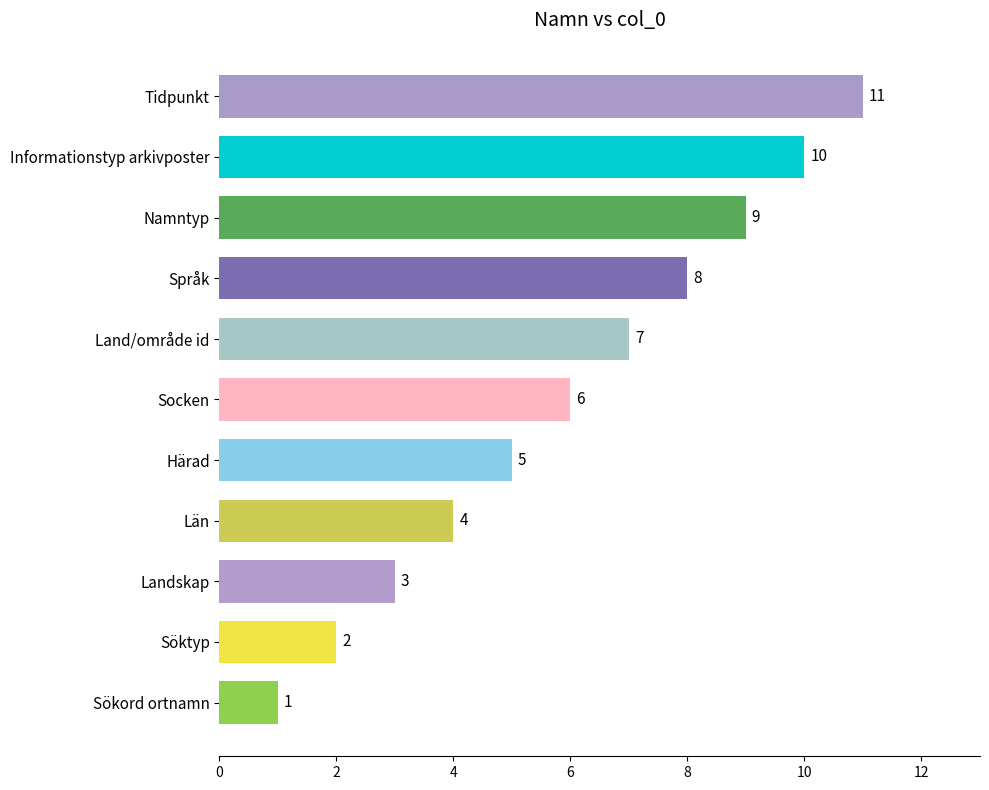

The value at Sökord ortnamn is 0. True or false?

False